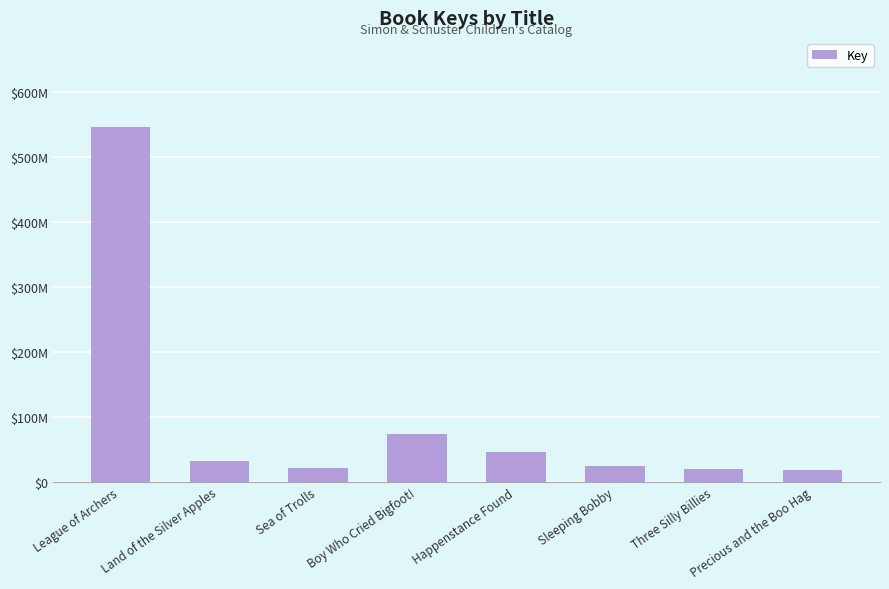

Reading left to right, list all the values displayed in this chart.

League of Archers=545991021	Land of the Silver Apples=32034762	Sea of Trolls=20908923	Boy Who Cried Bigfoot!=73229801	Happenstance Found=45156450	Sleeping Bobby=24045437	Three Silly Billies=19400108	Precious and the Boo Hag=17952502